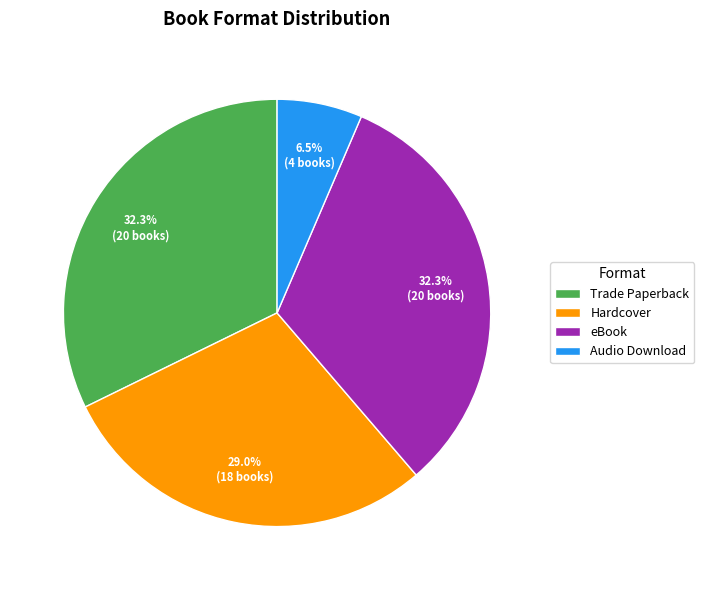

Count the number of slices in the pie.

4